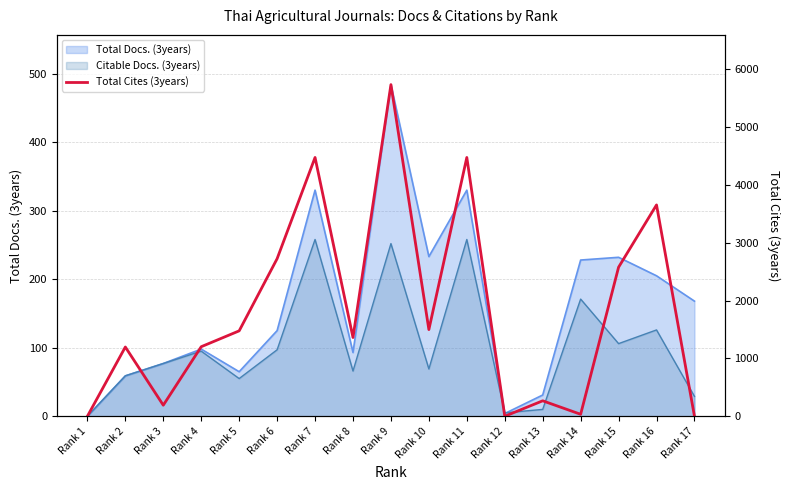

Is it true that the value at Rank 11 is 1811?

False